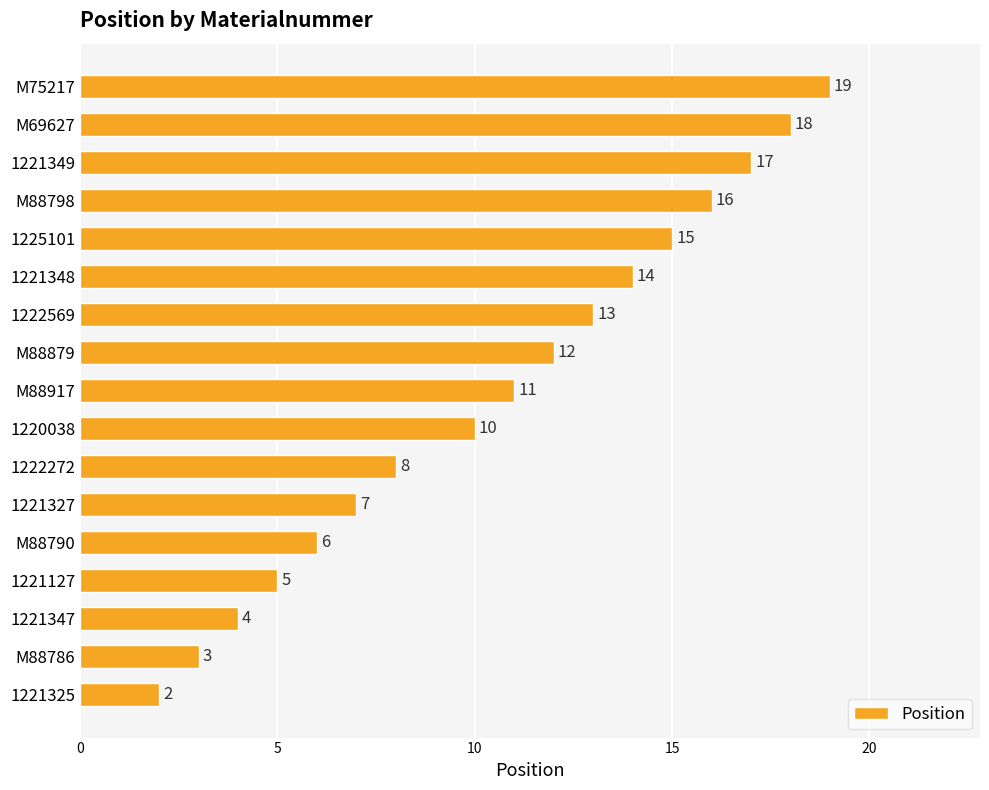

List the labels in order of value, largest first.

M75217, M69627, 1221349, M88798, 1225101, 1221348, 1222569, M88879, M88917, 1220038, 1222272, 1221327, M88790, 1221127, 1221347, M88786, 1221325